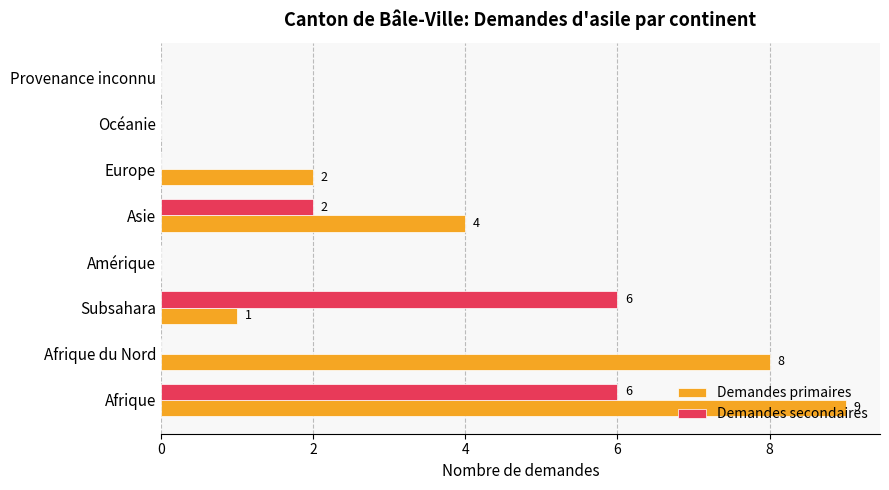

What is the sum of all Demandes secondaires values?

14